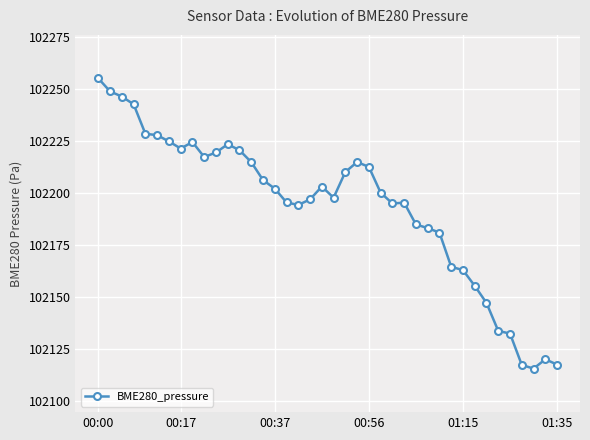

What is the value of the 1st point from the left?

102254.9